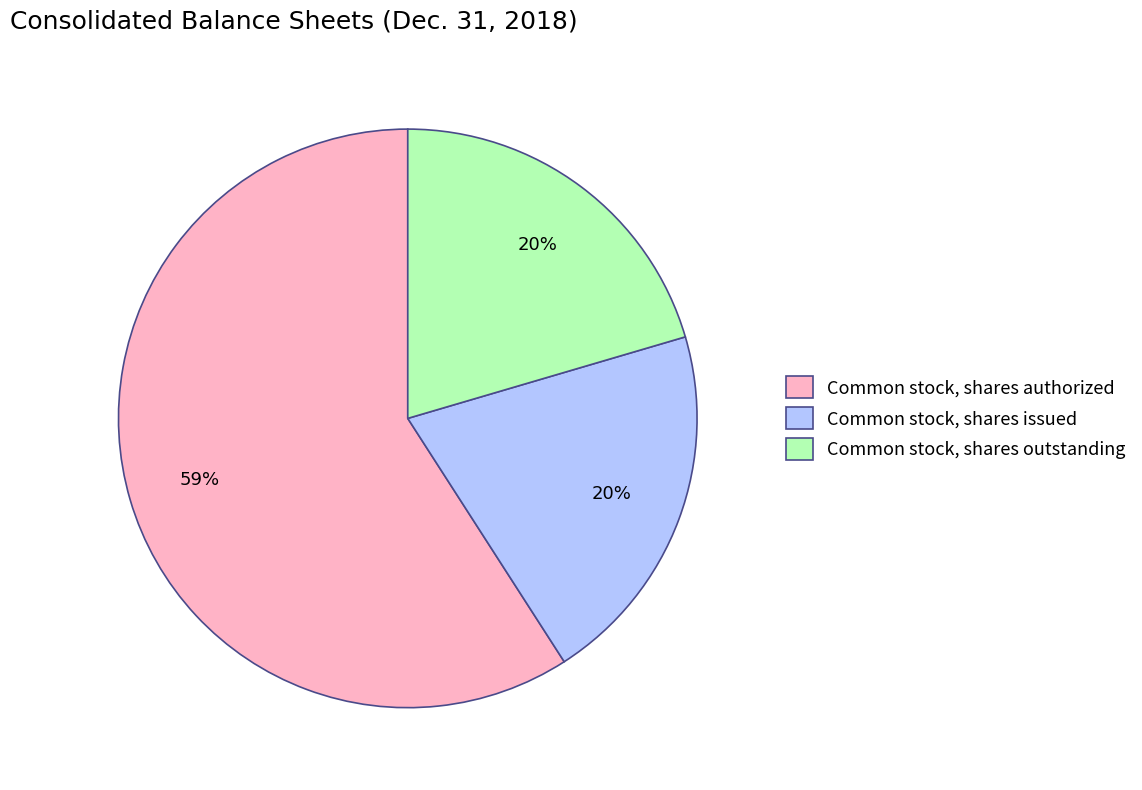

True or false: Common stock, shares issued accounts for 33% of the total.

False